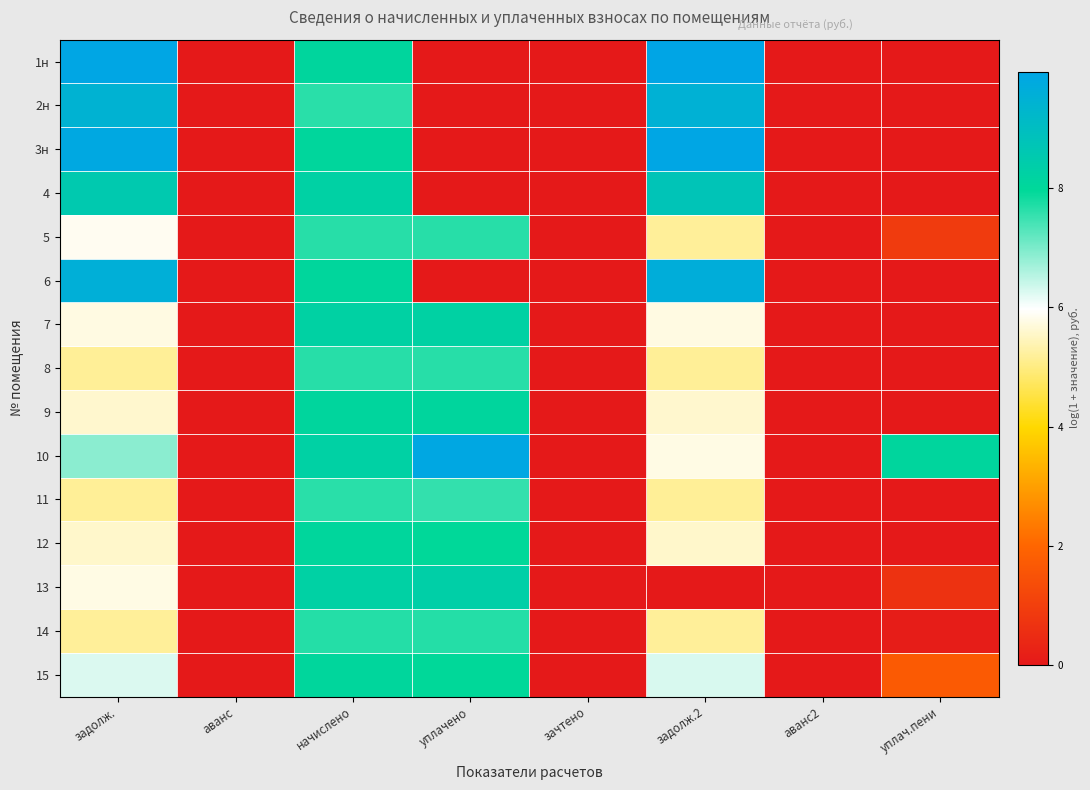

At how many categories does at least one series exceed 8?

5